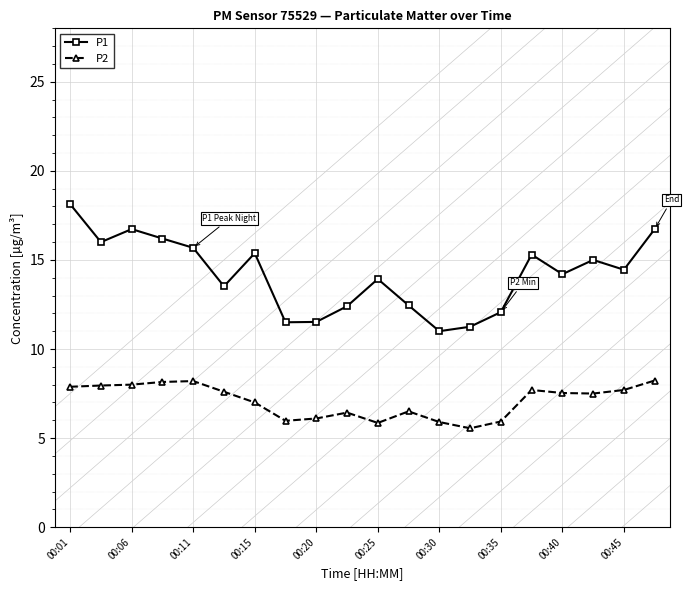

Which series has the widest spread of values?

P1